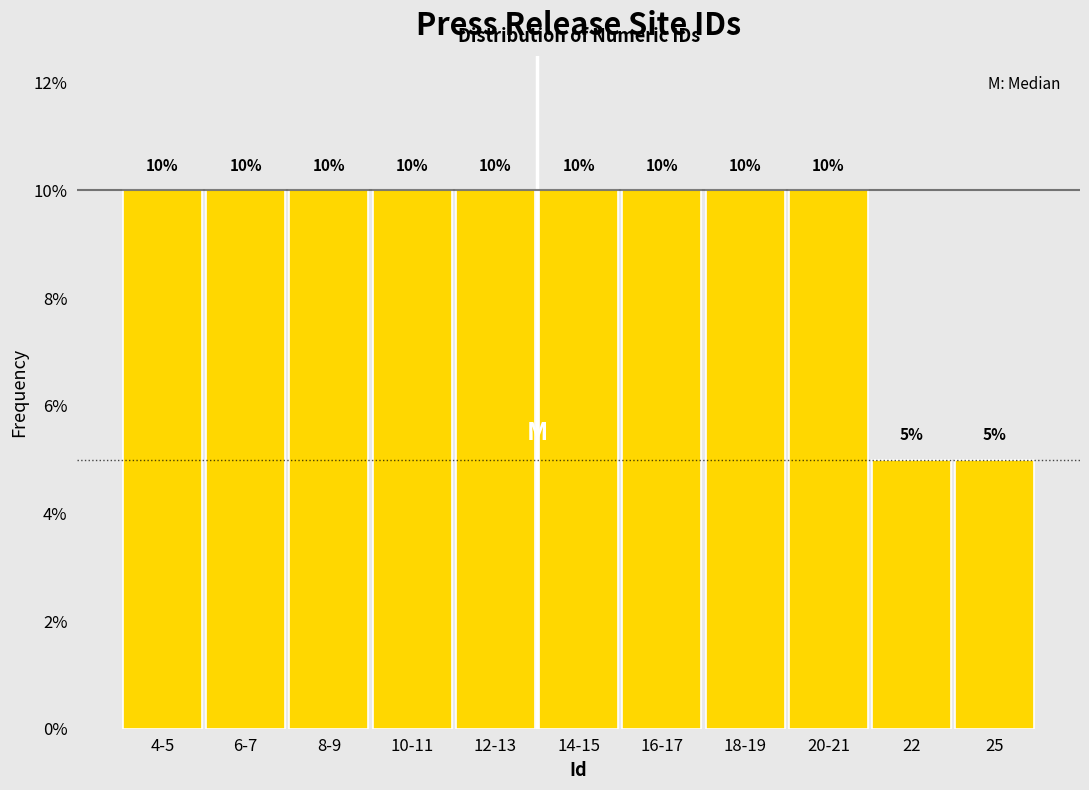

Reading left to right, list all the values displayed in this chart.

10	10	10	10	10	10	10	10	10	5	5